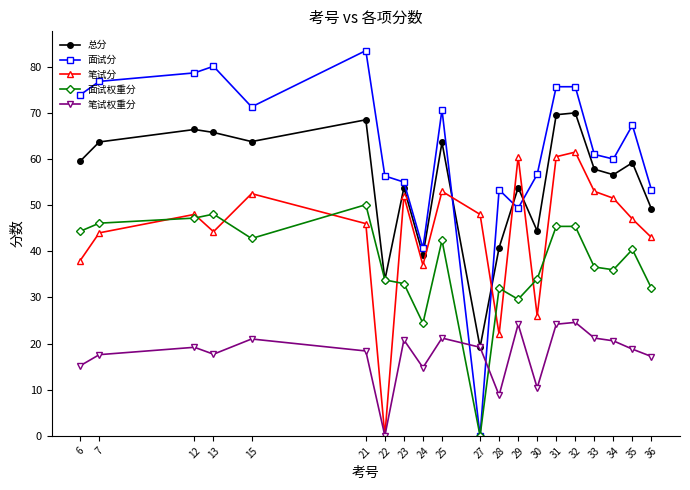

Which label corresponds to the largest value in the chart?

21